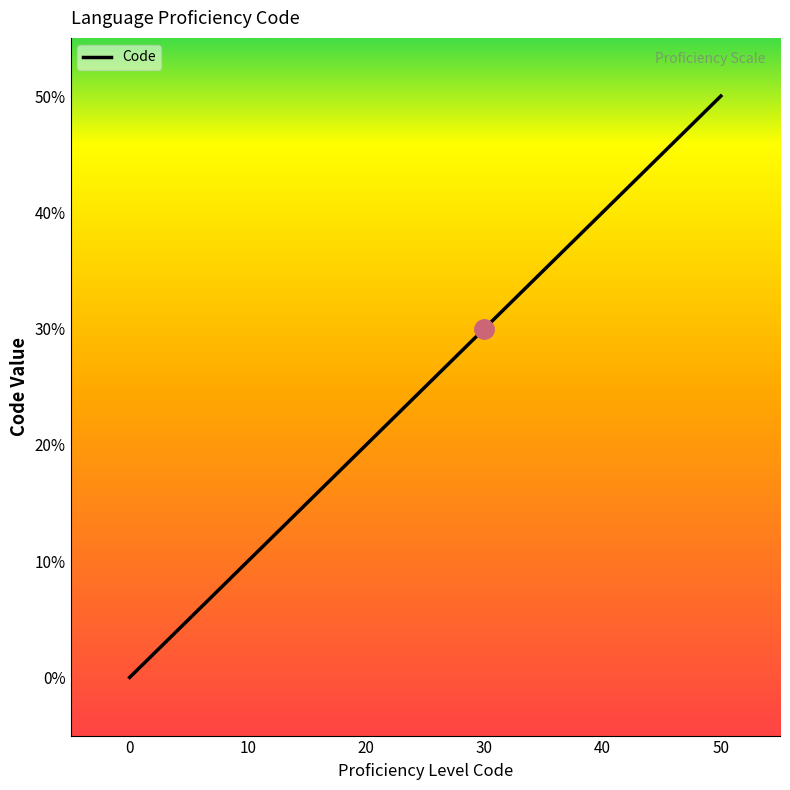

Which category has the highest value across all series?

50